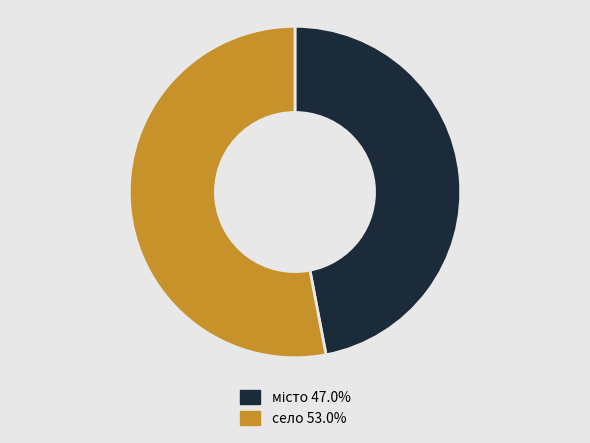

Which slice is the largest?

село